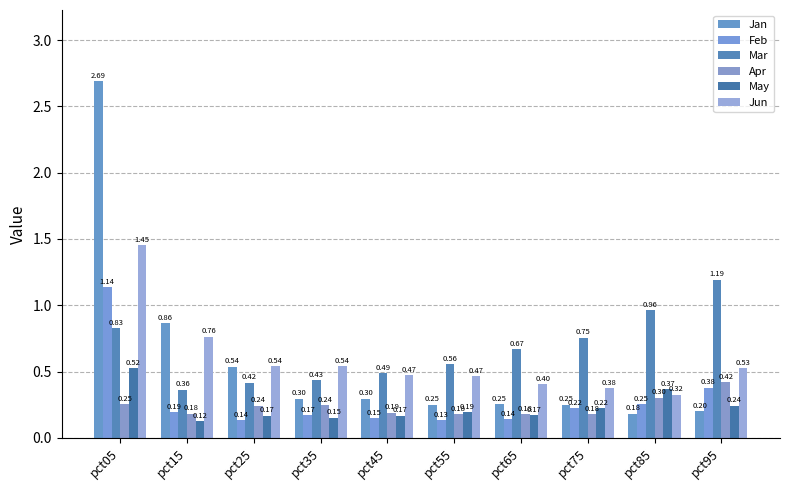

True or false: May has a value of 0.4 at pct85.

True